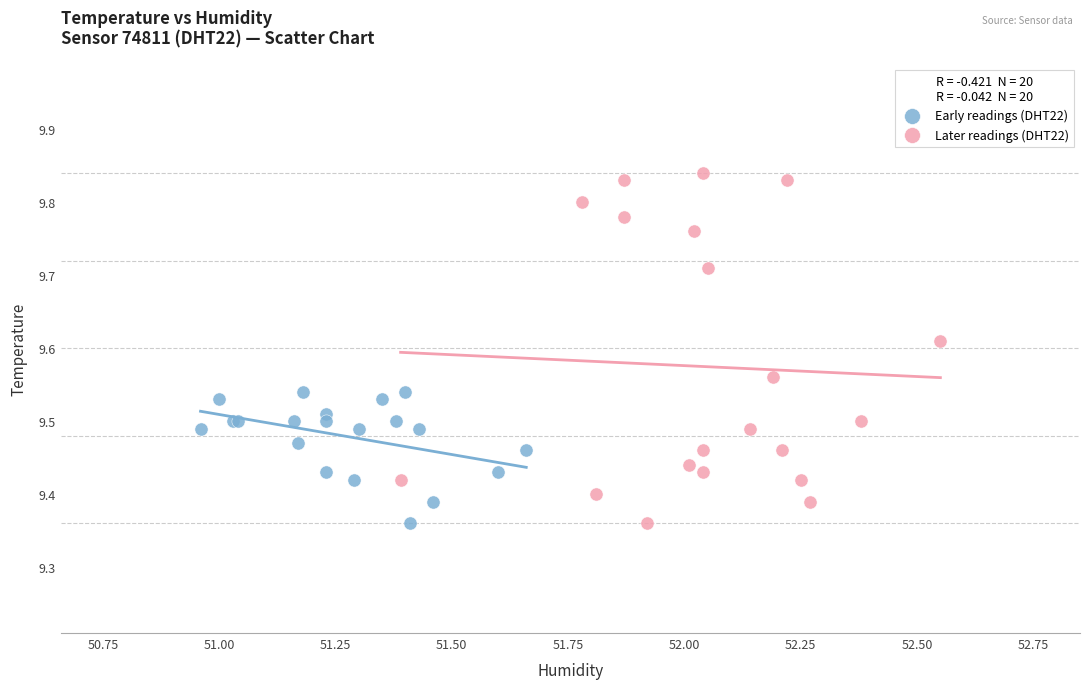

Which series has the largest Y range (max minus min)?

Later readings (DHT22)